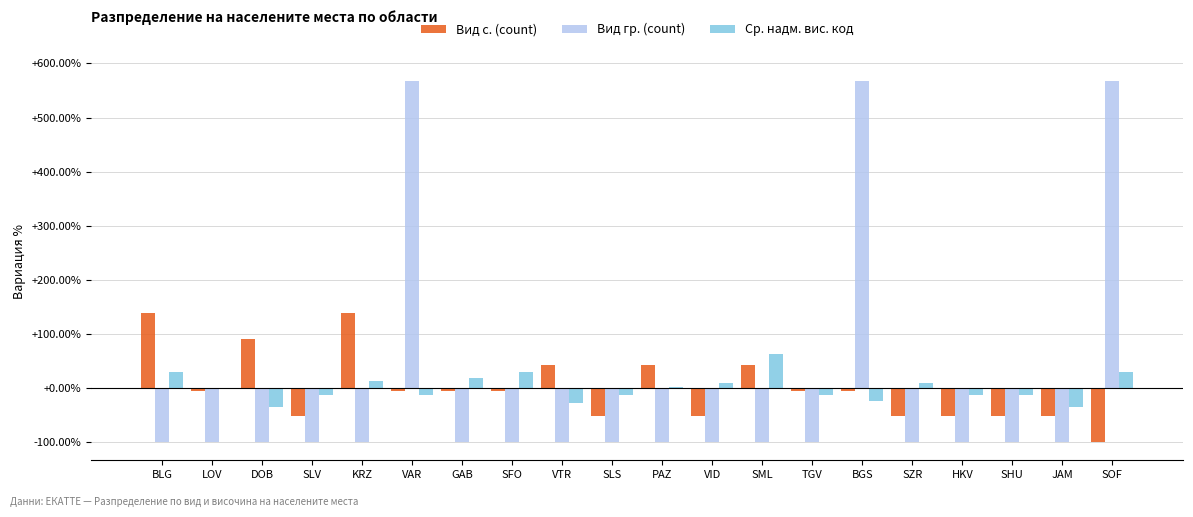

What is the total value across all series at VTR?

-85.6